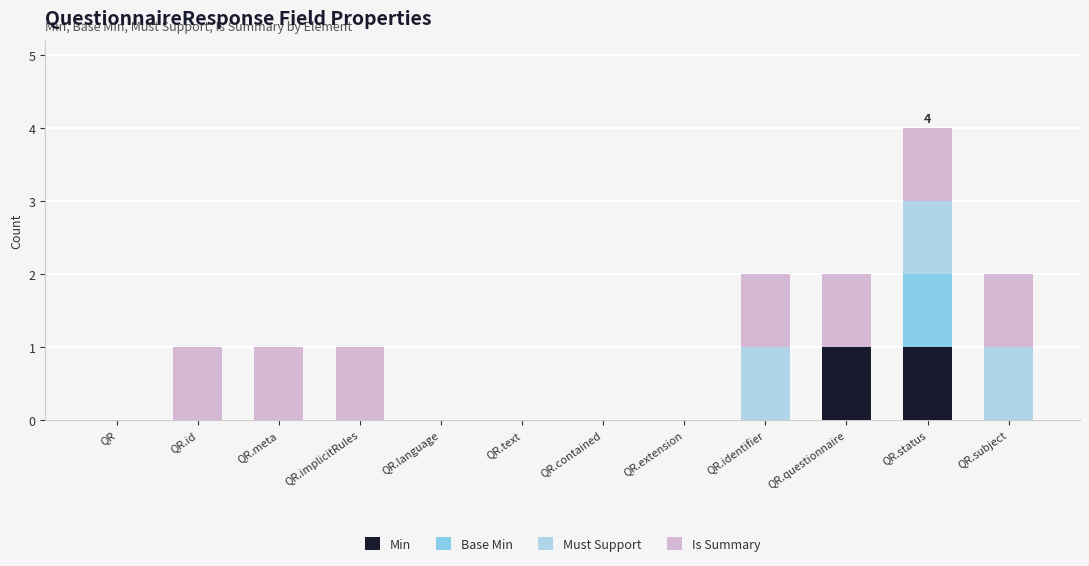

How many distinct data groups are displayed?

4